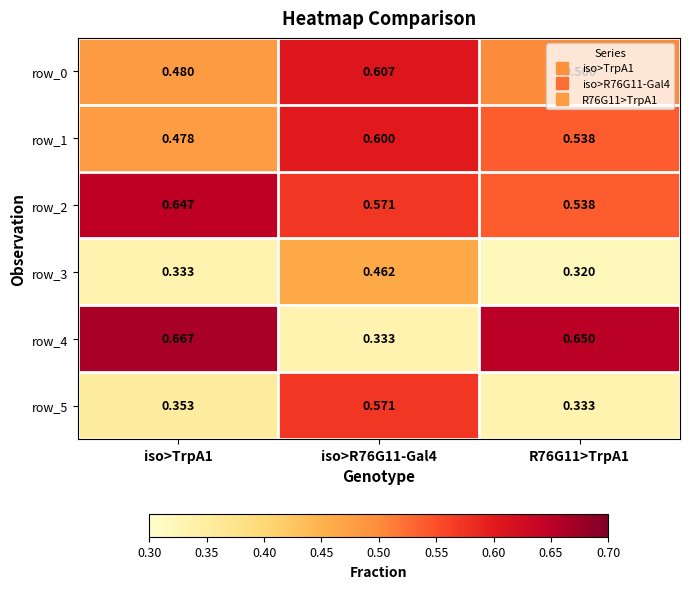

Which series has the largest range (max minus min)?

row_4